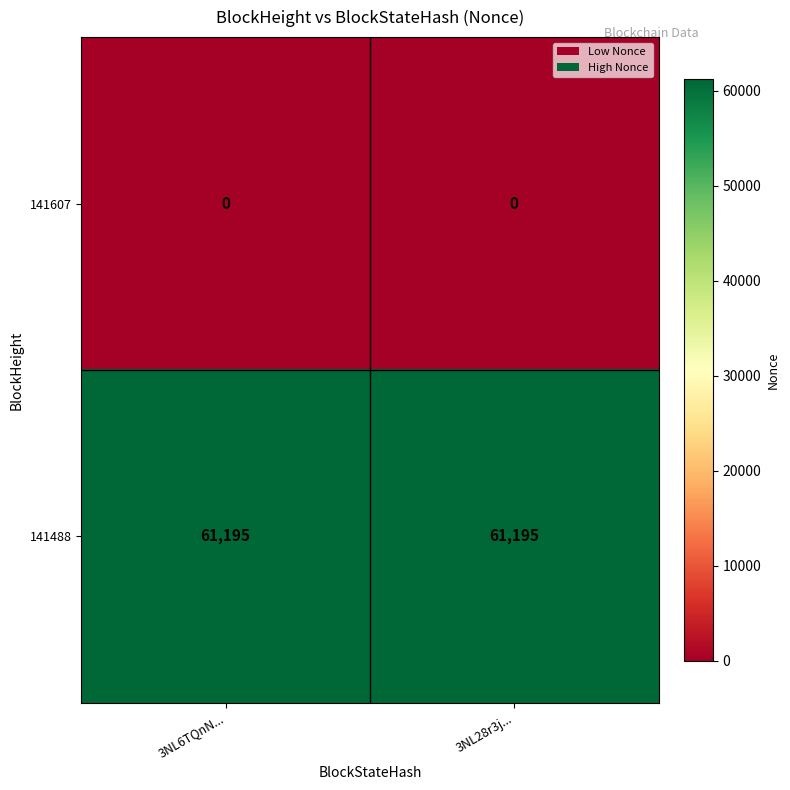

The 141607 series shows 0 at 3NL6TQnN.... True or false?

True